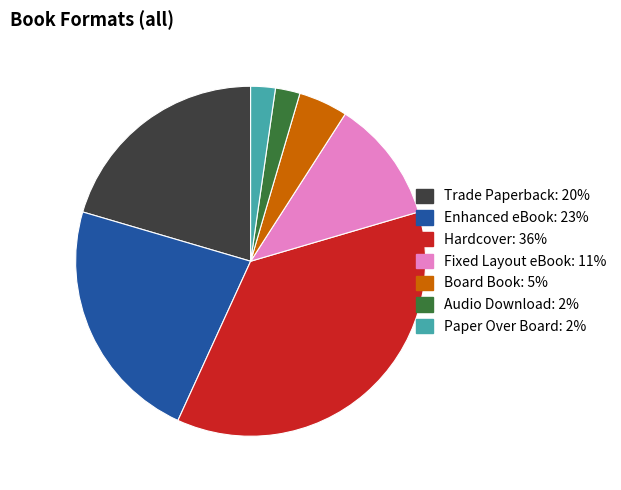

How many slices are in this pie chart?

7